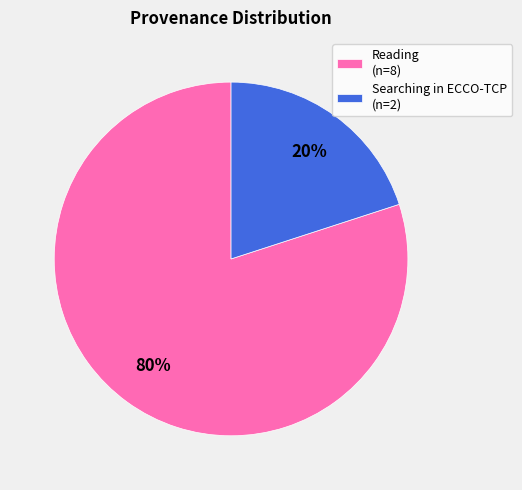

What is the smallest slice in the pie chart?

Searching in ECCO-TCP (n=2)